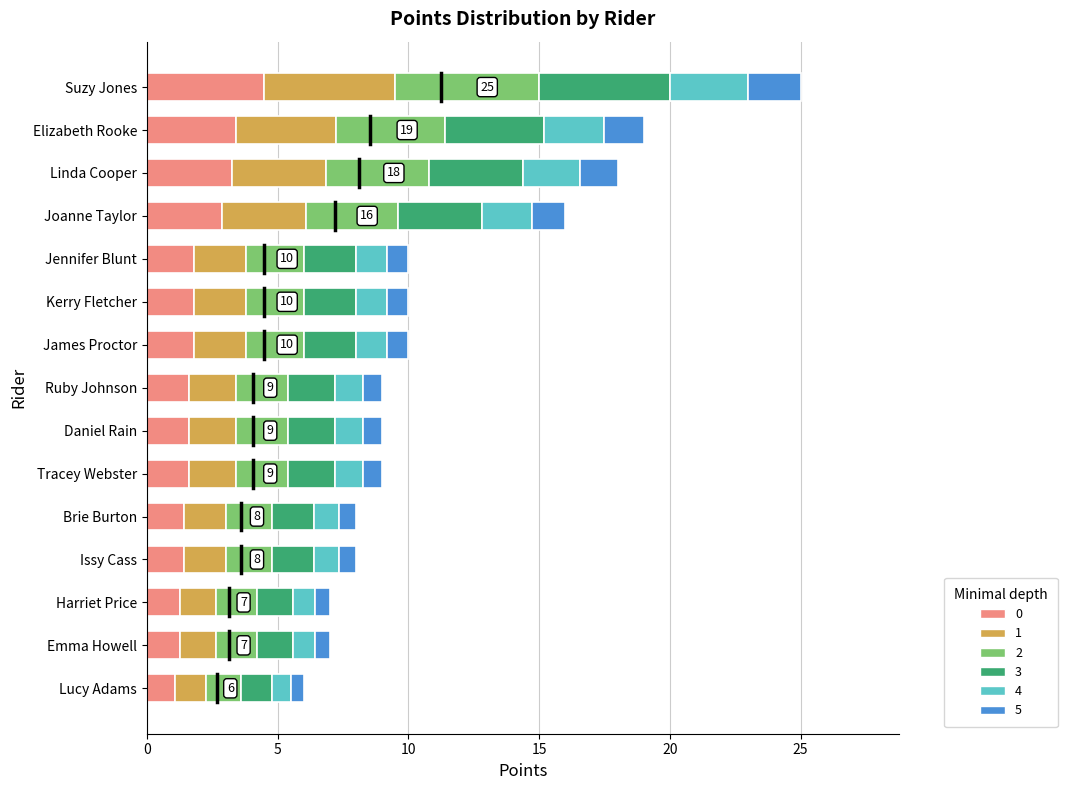

Are the bars grouped side by side (vs. stacked)?

No